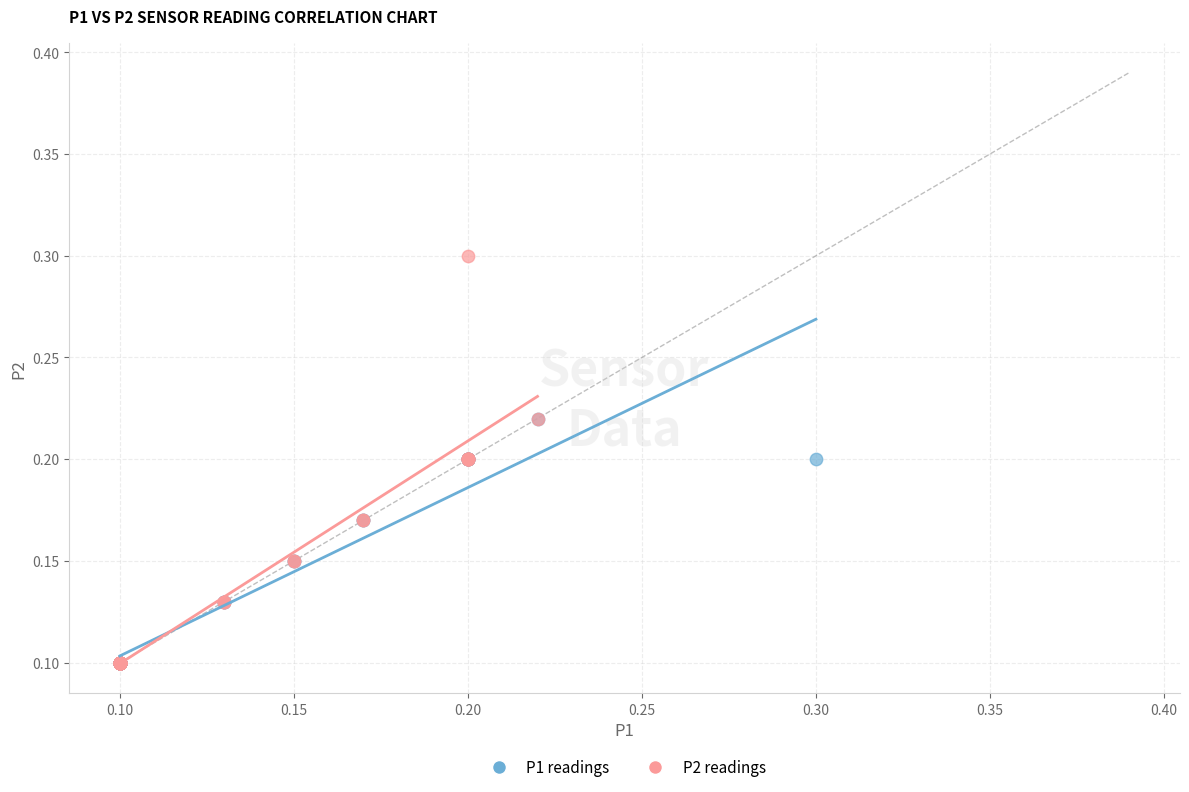

What are all the series names shown in the legend?

P1 readings, P2 readings